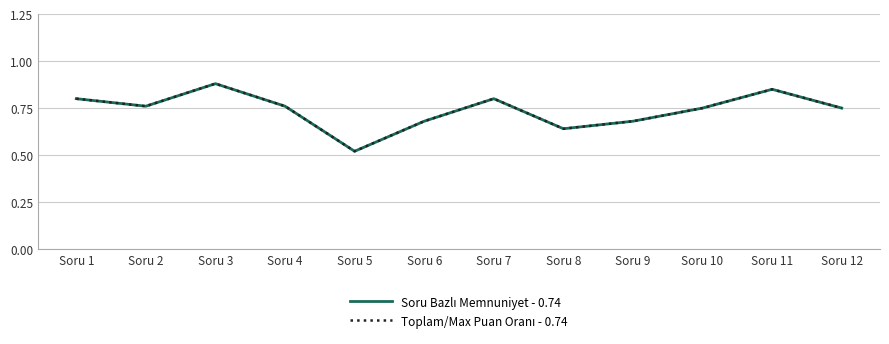

Does the chart display data point markers on the line(s)?

No